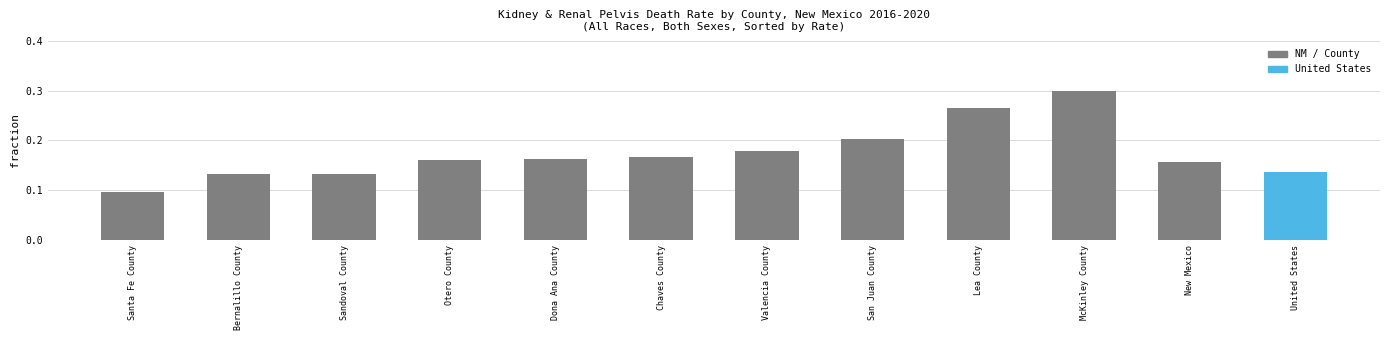

Which category has the highest value across all series?

McKinley County